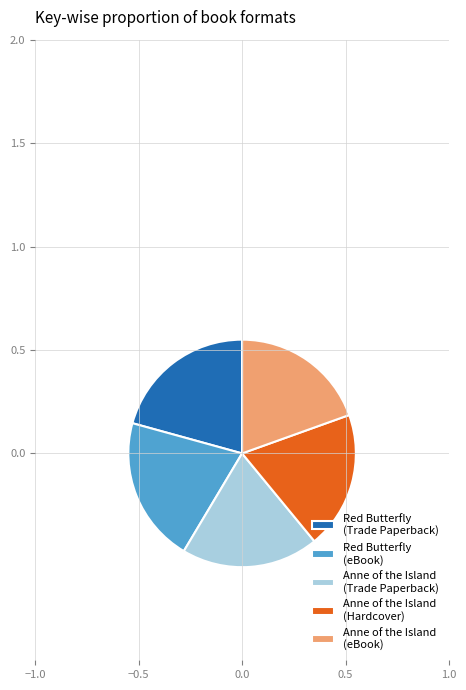

Does Red Butterfly (eBook) represent more than half of the total?

No